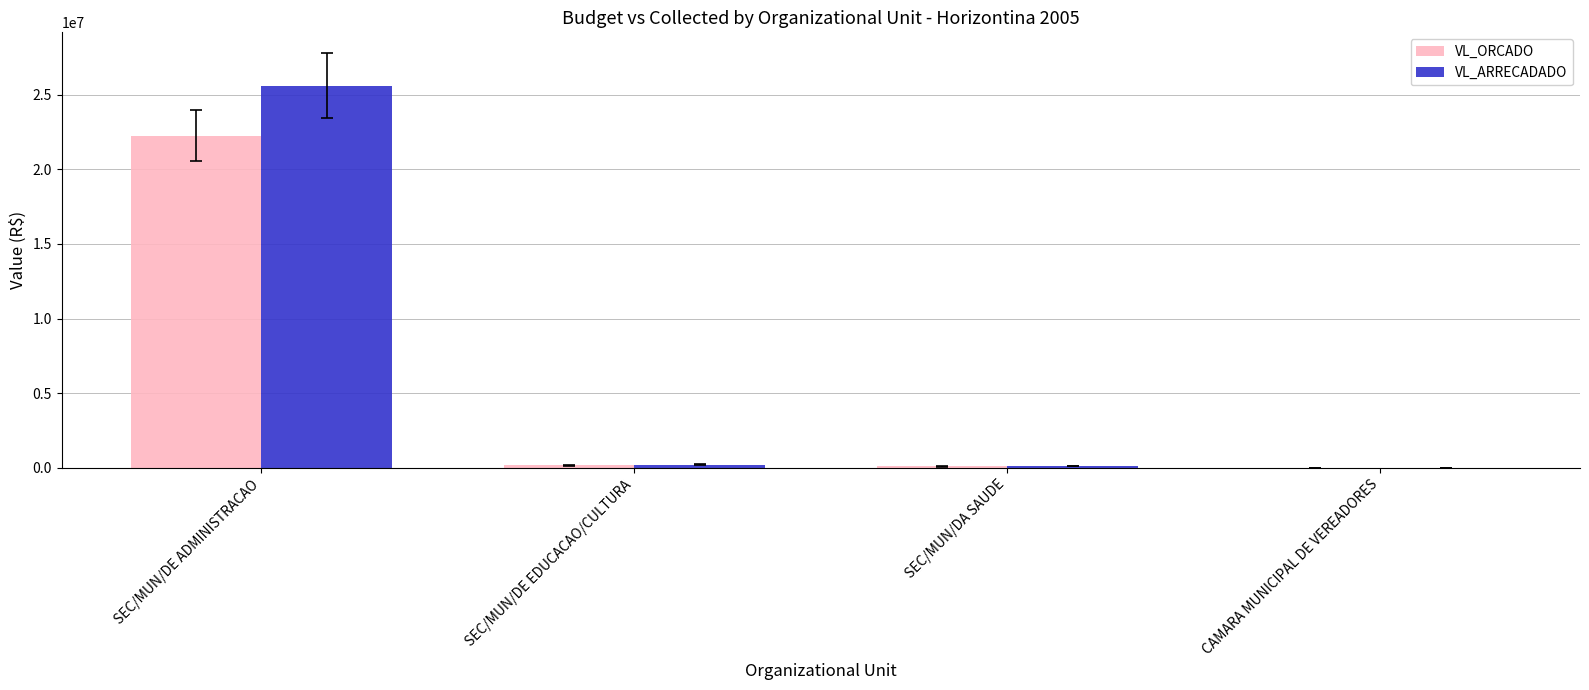

Is it true that VL_ARRECADADO equals 25597461.7 at SEC/MUN/DE ADMINISTRACAO?

True